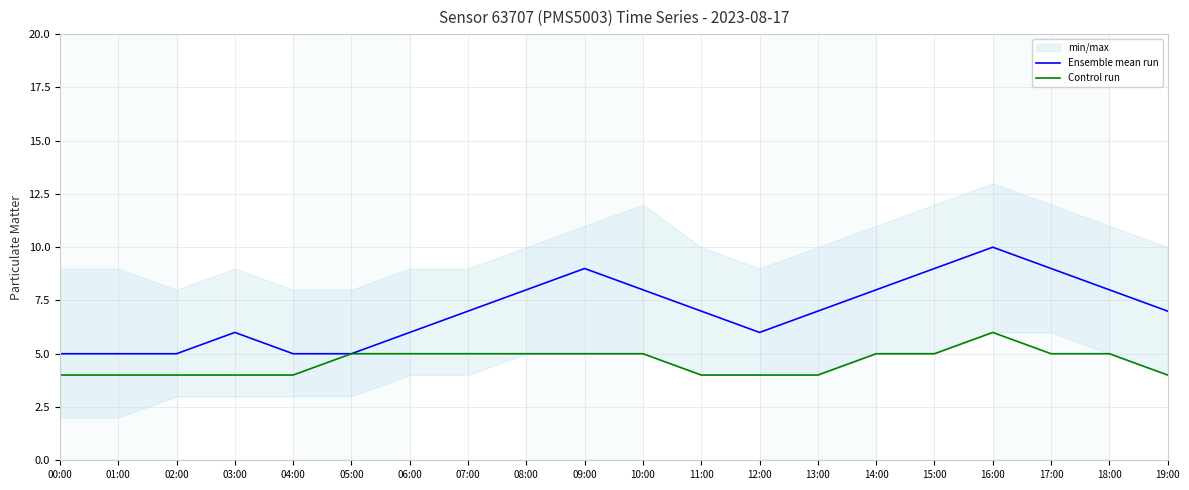

Reading left to right, extract all data points from this chart.

Ensemble mean run: 5	5	5	6	5	5	6	7	8	9	8	7	6	7	8	9	10	9	8	7
Control run: 4	4	4	4	4	5	5	5	5	5	5	4	4	4	5	5	6	5	5	4